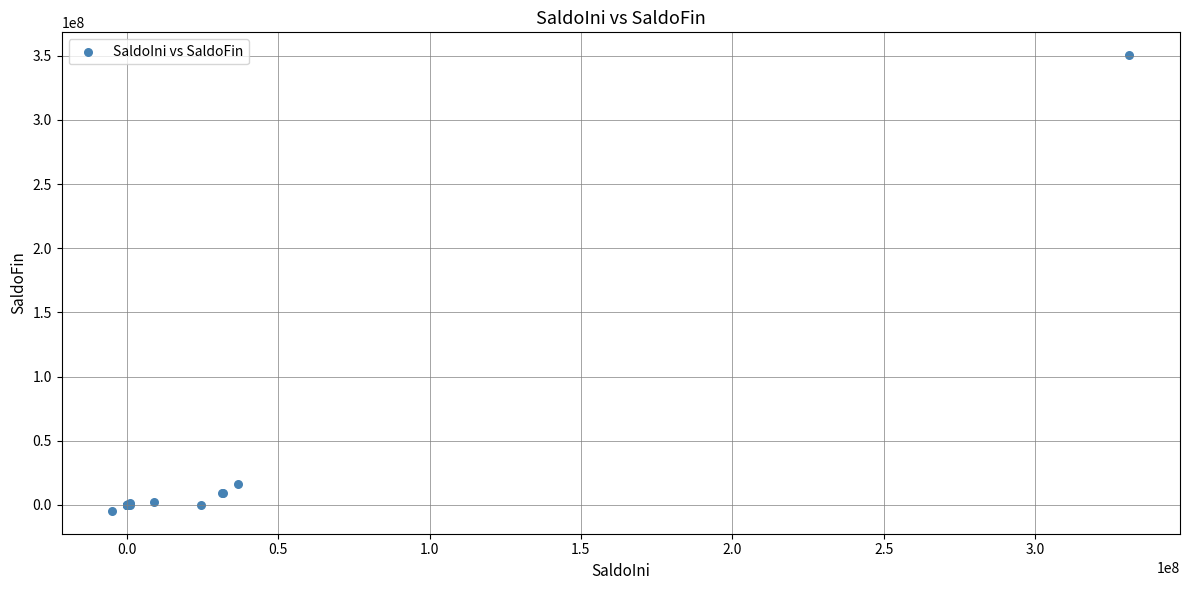

What Y value in the scatter plot is closest to 172849449?

16568360.8